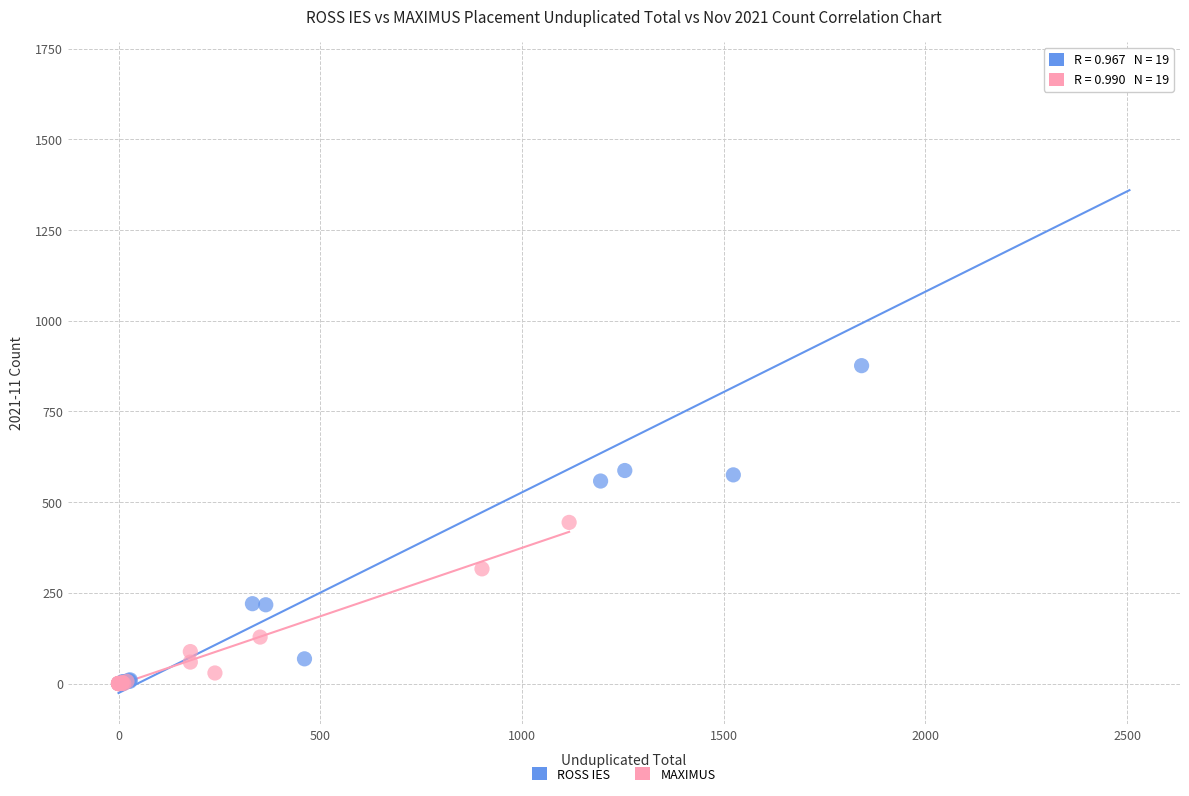

Which series contains the highest Y value?

ROSS IES